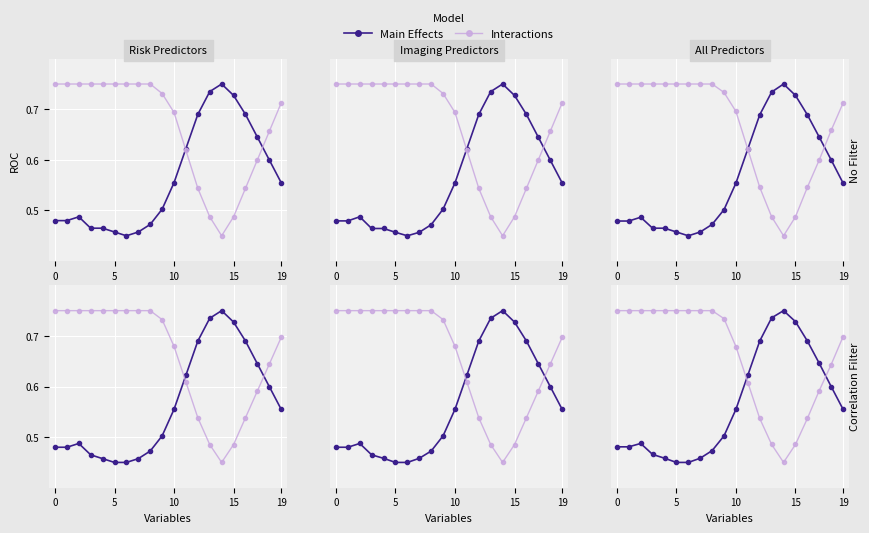

How many interior local peaks does the Main Effects series have?

2